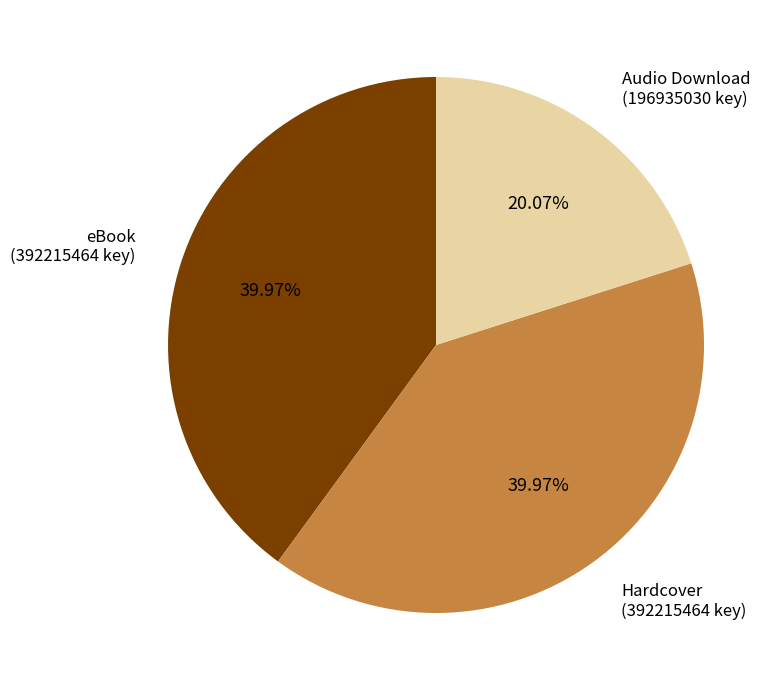

How many slices are in this pie chart?

3